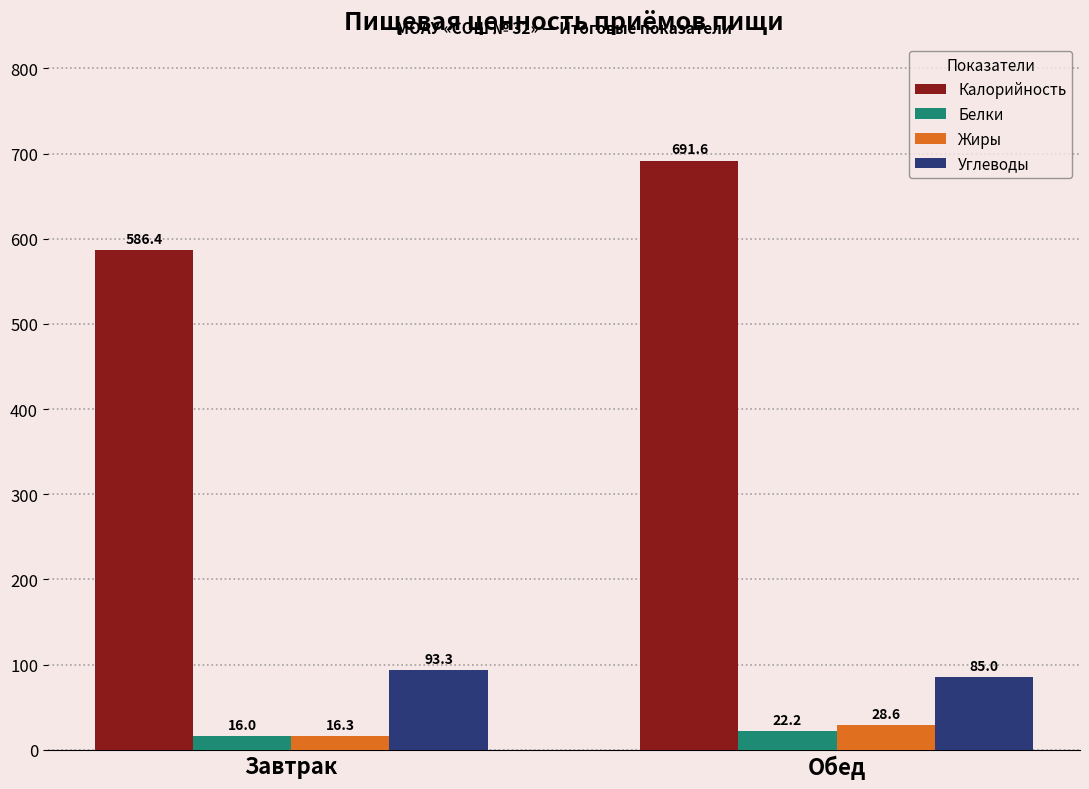

At Обед, list the series in order from smallest to largest.

Белки, Жиры, Углеводы, Калорийность